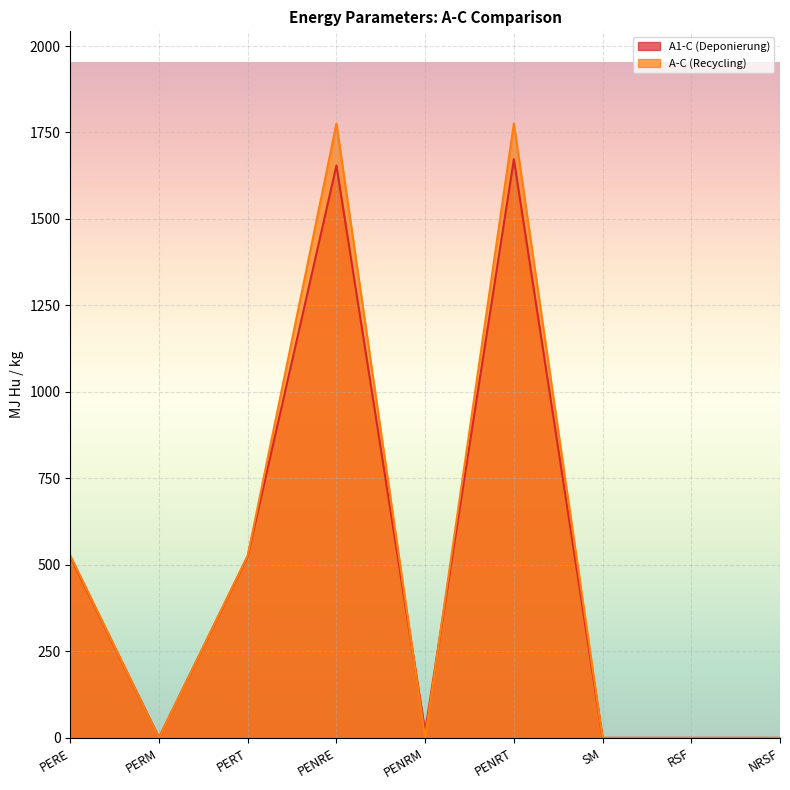

At which category does A-C (Recycling) reach its first local valley?

PERM